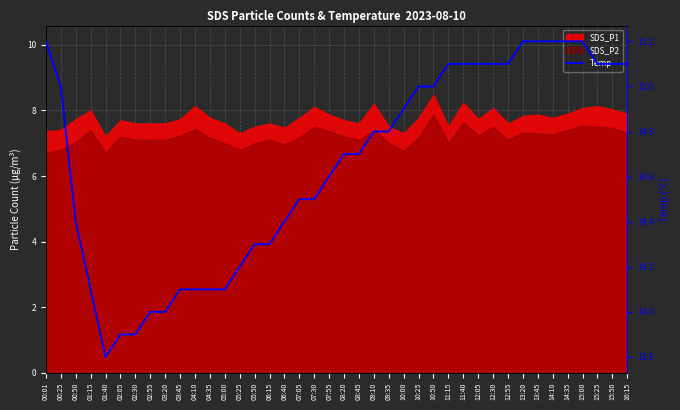

How many categories are shown in the chart?

40